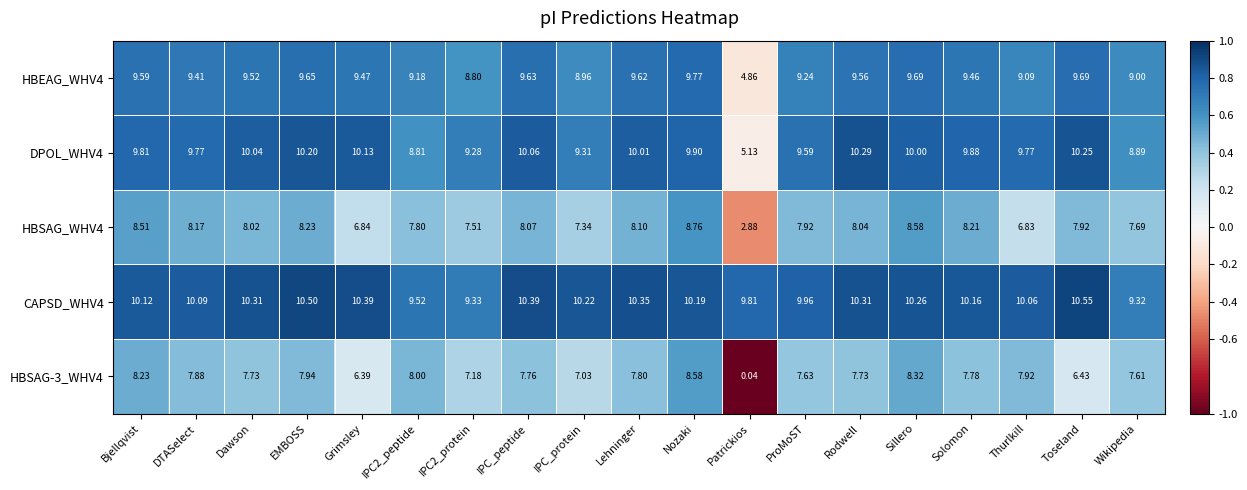

Which series has the largest total across all categories?

CAPSD_WHV4